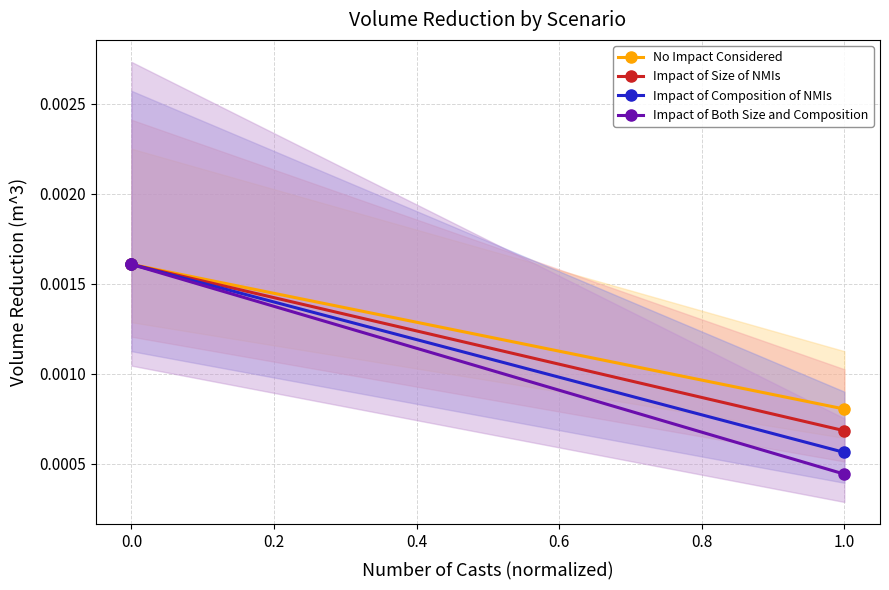

What are all the series names shown in the legend?

No Impact Considered, Impact of Size of NMIs, Impact of Composition of NMIs, Impact of Both Size and Composition